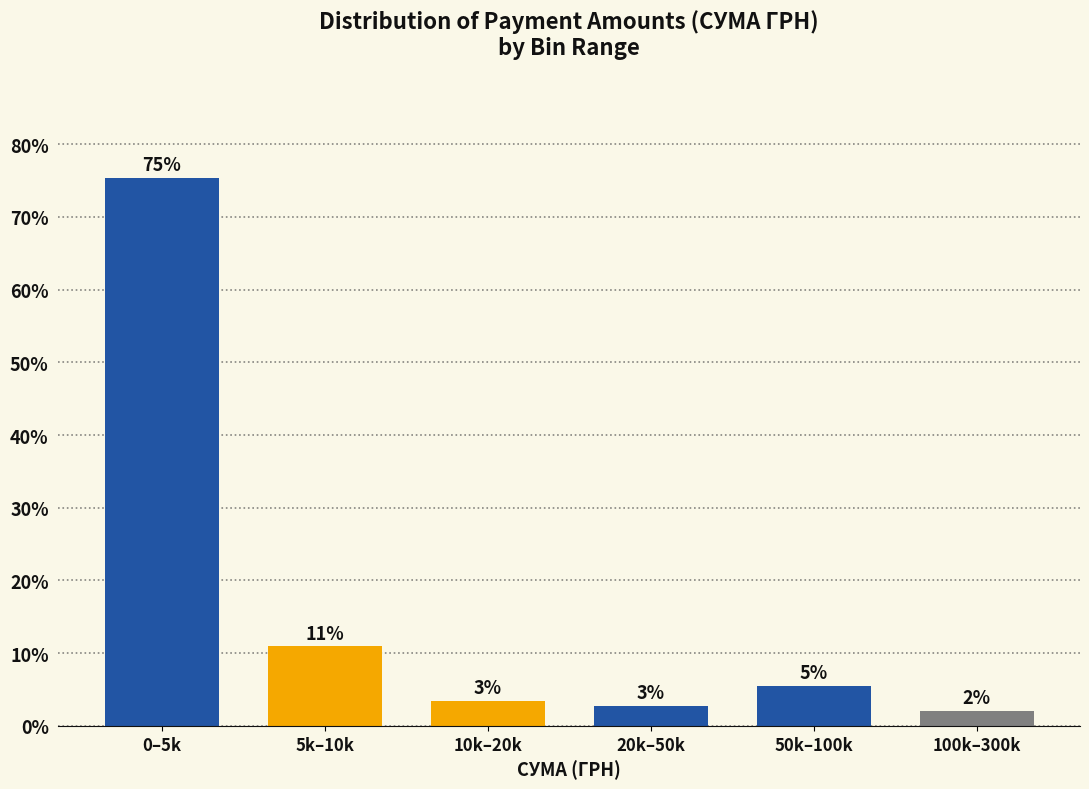

How many bars are there in total?

6